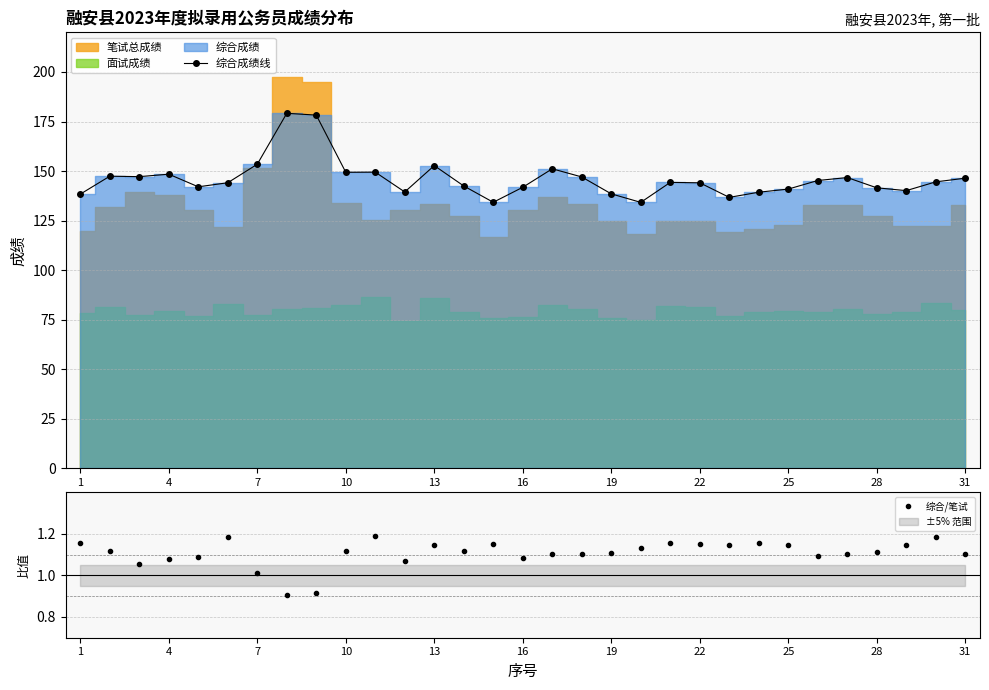

True or false: 综合/笔试 has a value of 1.7 at 19.

False